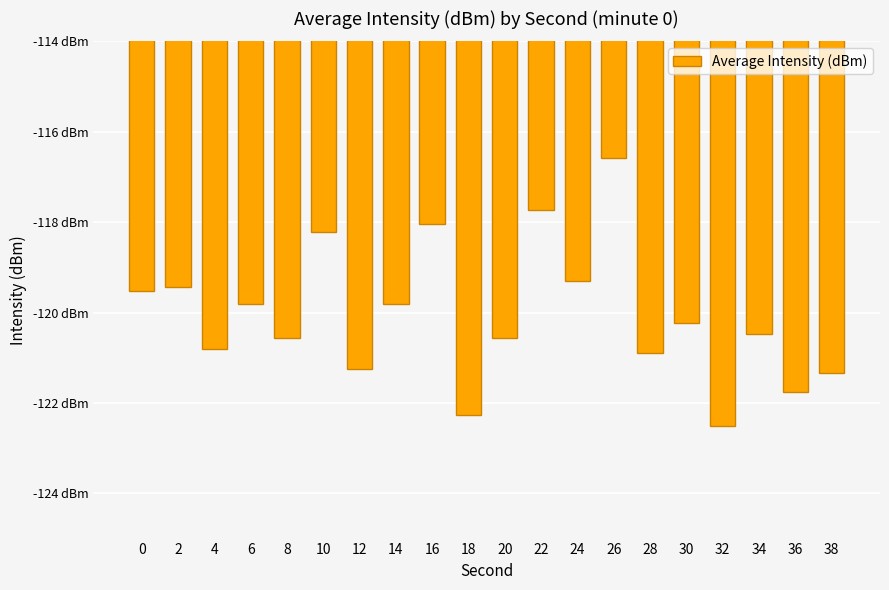

What is the minimum value shown in the chart?

-122.5